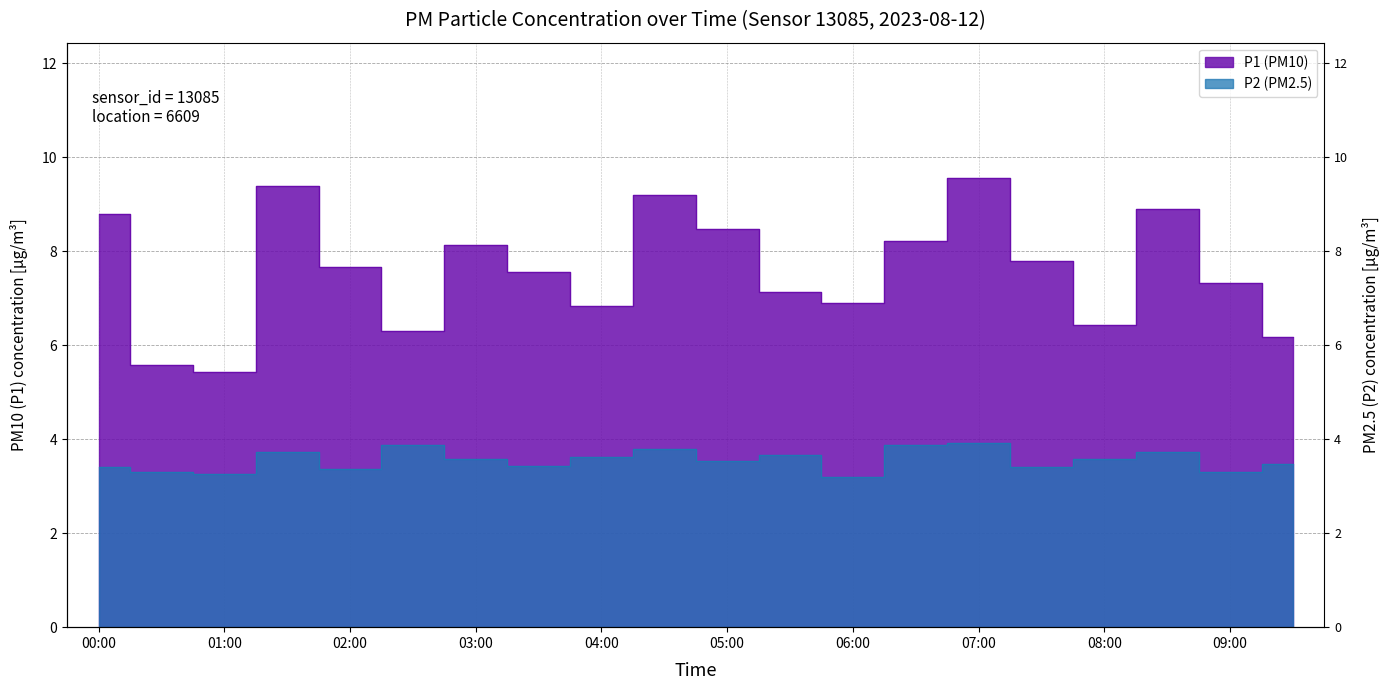

What is the maximum value shown in the chart?

9.6